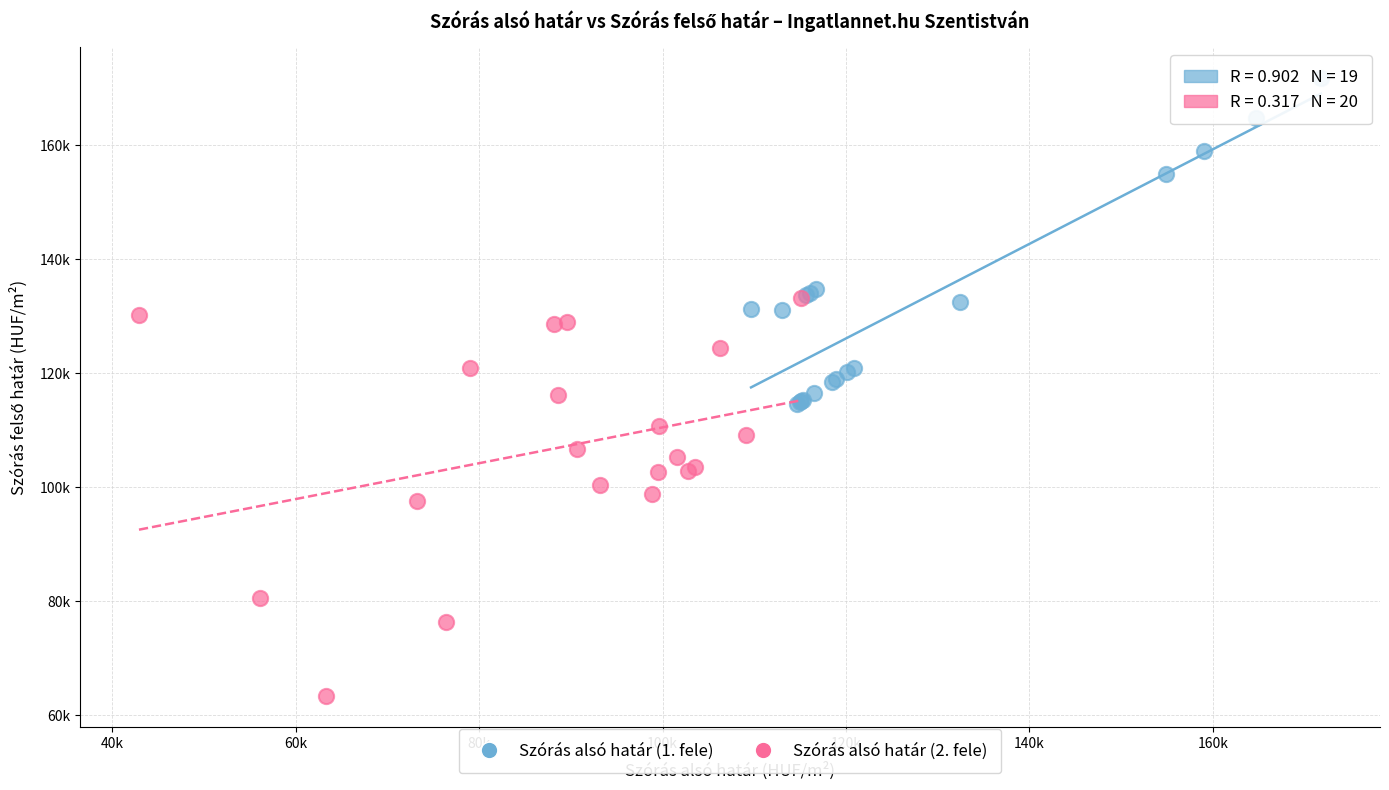

Which series has the largest Y range (max minus min)?

Szórás alsó határ (2. fele)